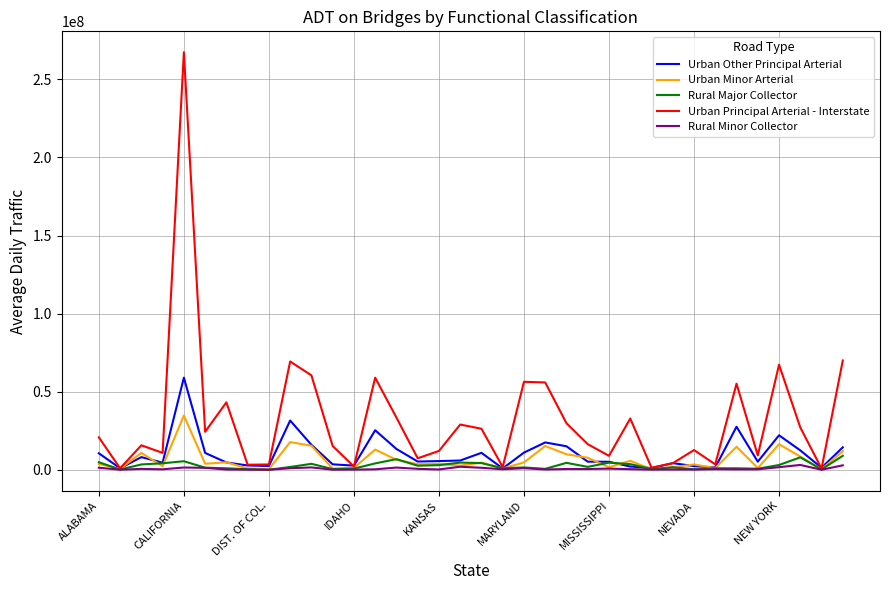

Does the chart have visible grid lines?

Yes